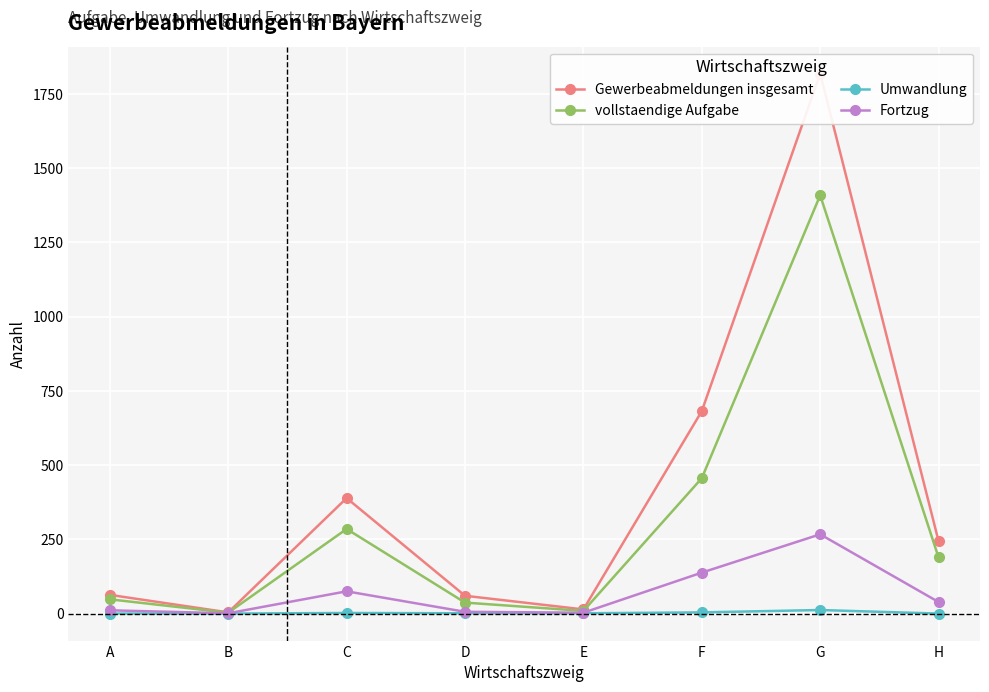

List the series in order of their overall mean, lowest first.

Umwandlung, Fortzug, vollstaendige Aufgabe, Gewerbeabmeldungen insgesamt